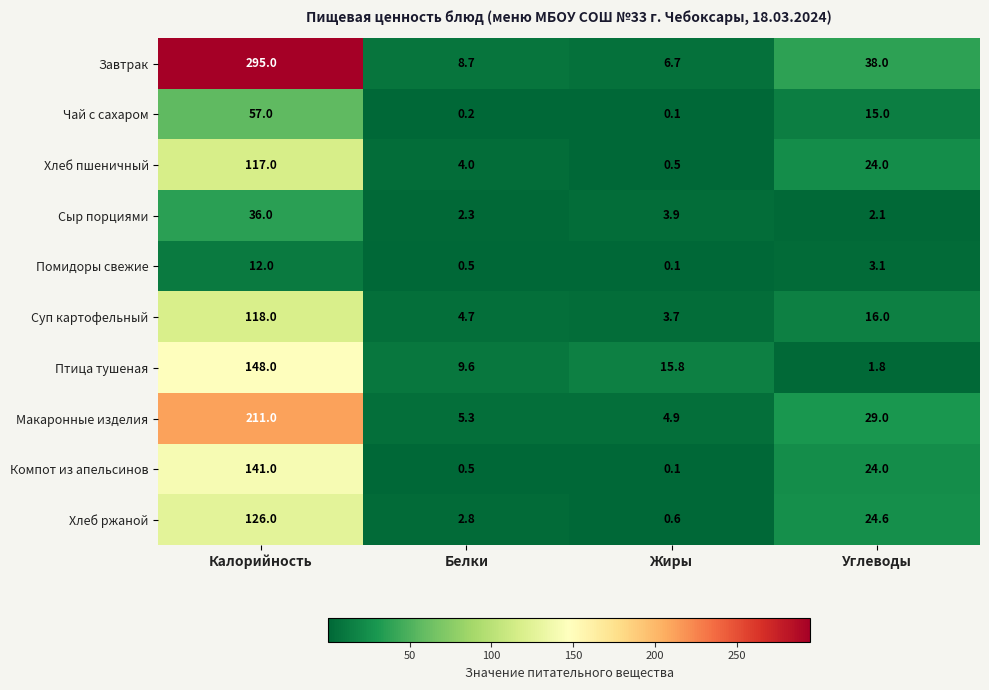

Count the number of data series in this chart.

10